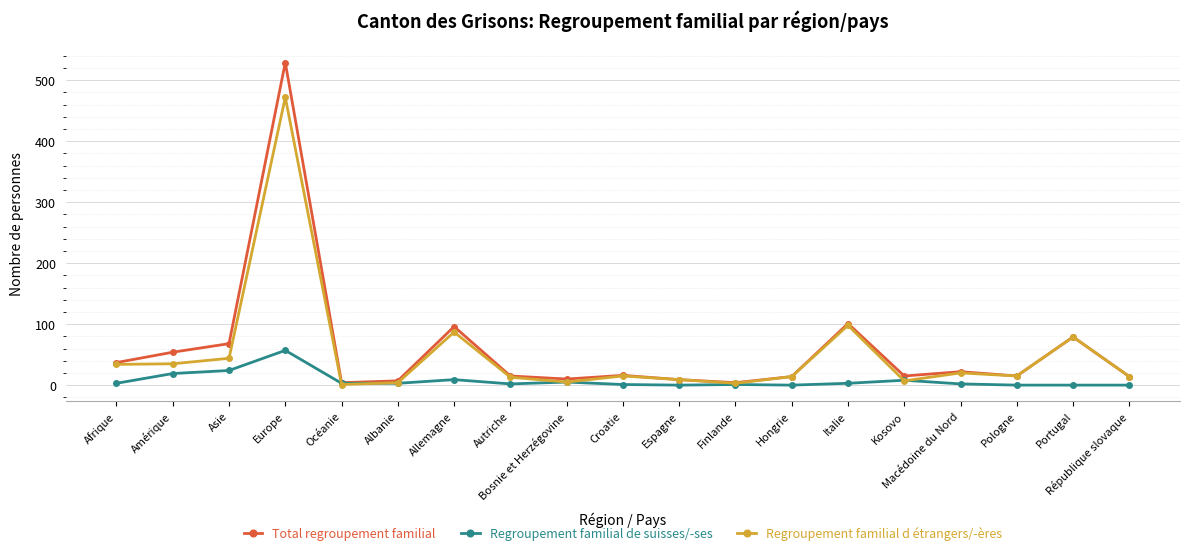

True or false: Regroupement familial d étrangers/-ères has more than 0 interior local peaks.

True